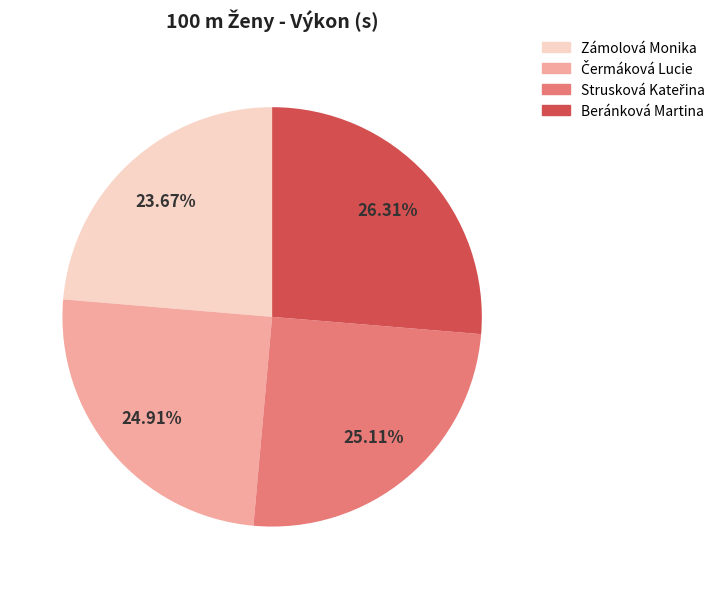

To the nearest percent, what is the difference between the largest and smallest slice percentages?

3%